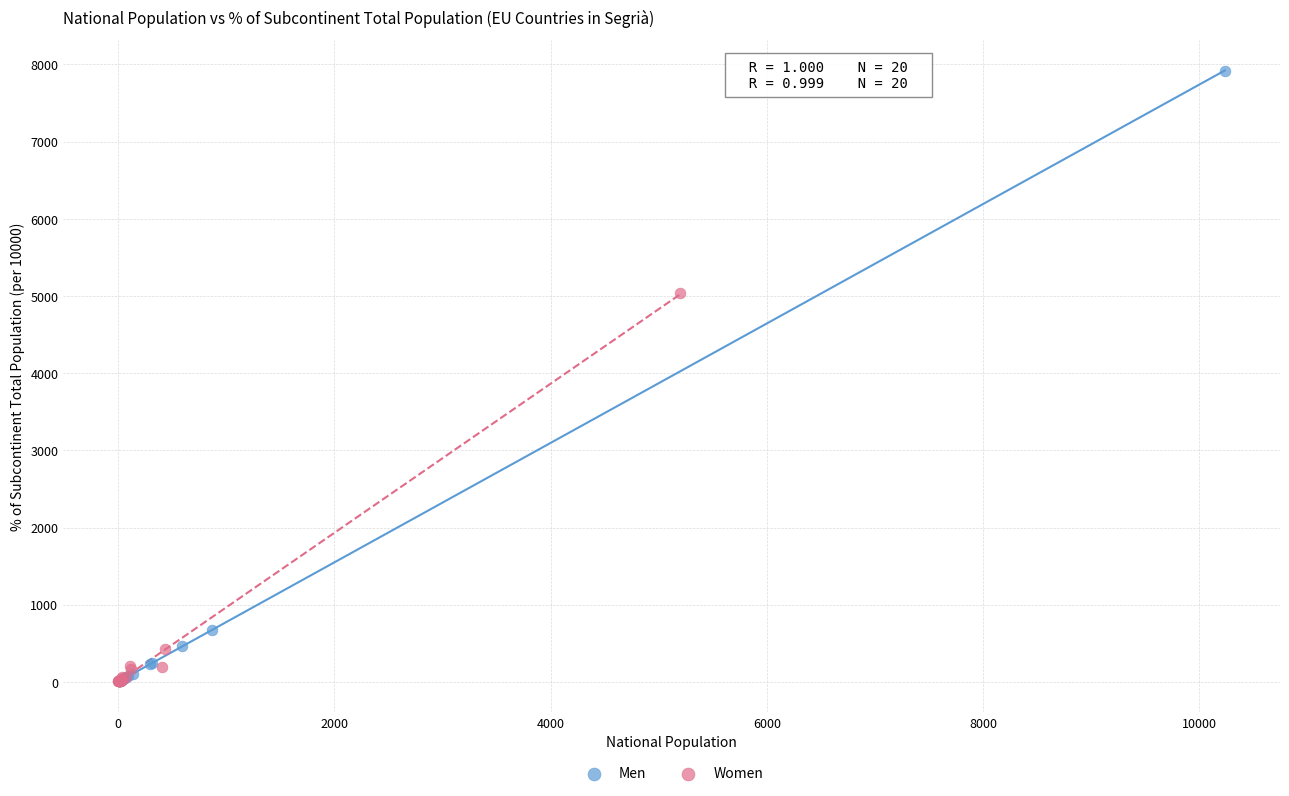

Which series contains the highest Y value?

Men